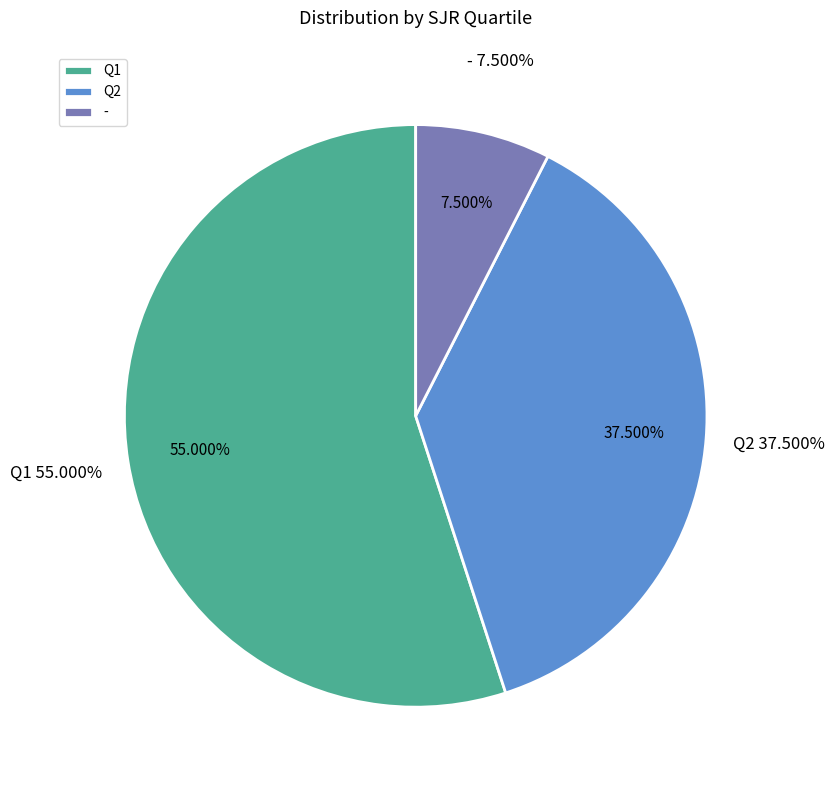

The Q1 slice represents 46% of the pie. True or false?

False